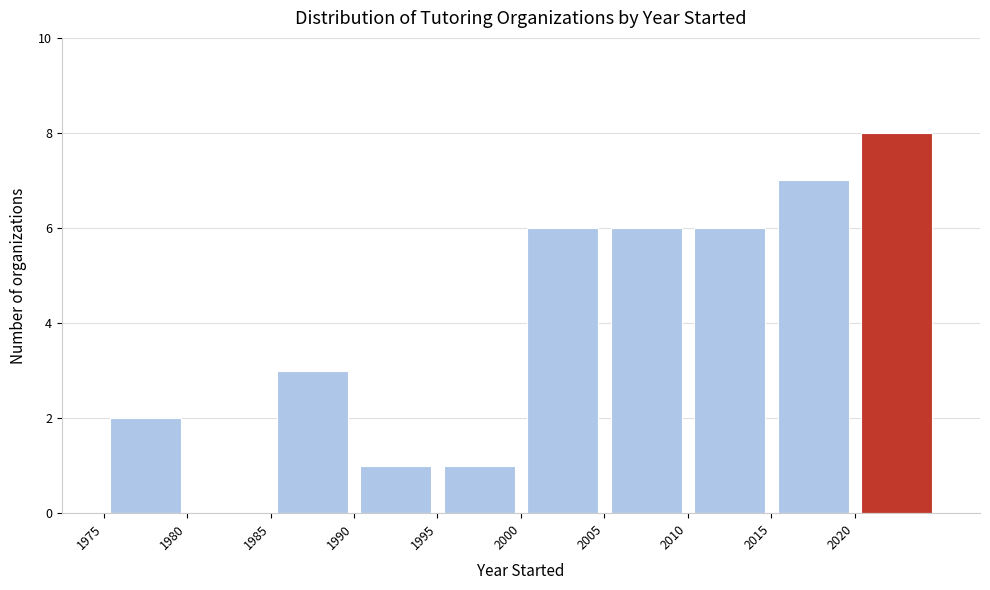

Reading left to right, transcribe this chart: for each bar, give the range it covers on the x-axis and its height. The values are not printed on the chart, so give them approximately, as read against the axis.

1975 to 1980: 2
1980 to 1985: 0
1985 to 1990: 3
1990 to 1995: 1
1995 to 2000: 1
2000 to 2005: 6
2005 to 2010: 6
2010 to 2015: 6
2015 to 2020: 7
2020 to 2025: 8